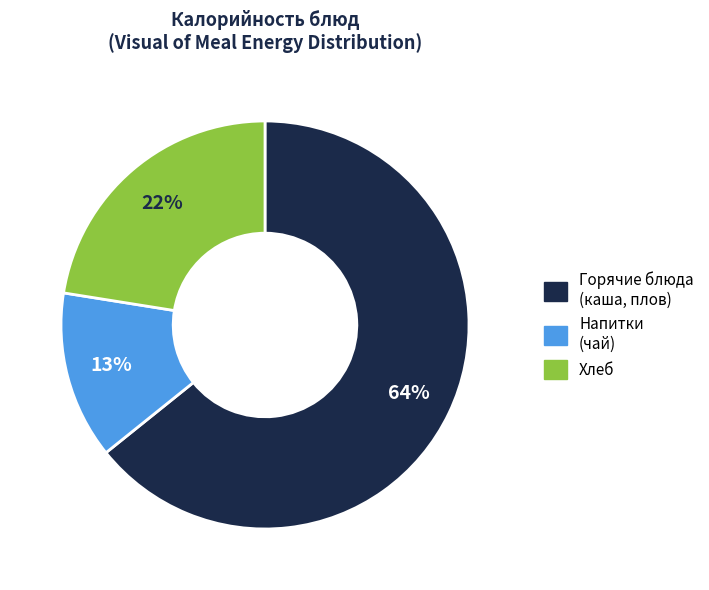

Which has a higher value, Горячие блюда (каша, плов) or Напитки (чай)?

Горячие блюда (каша, плов)